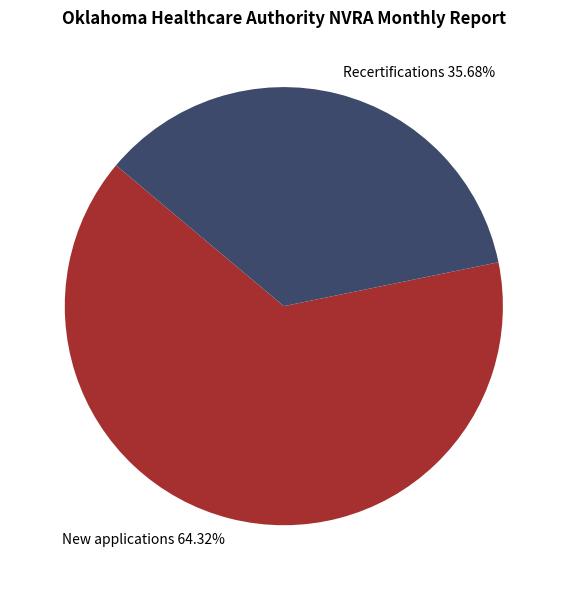

How many segments does this pie chart have?

2